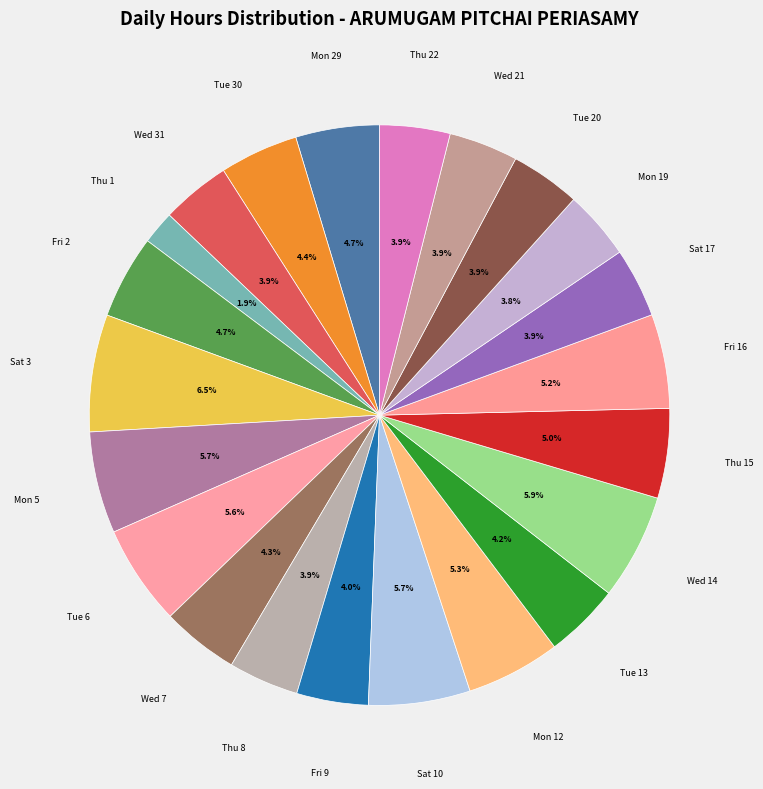

Which category has the smallest portion of the pie?

Thu 1